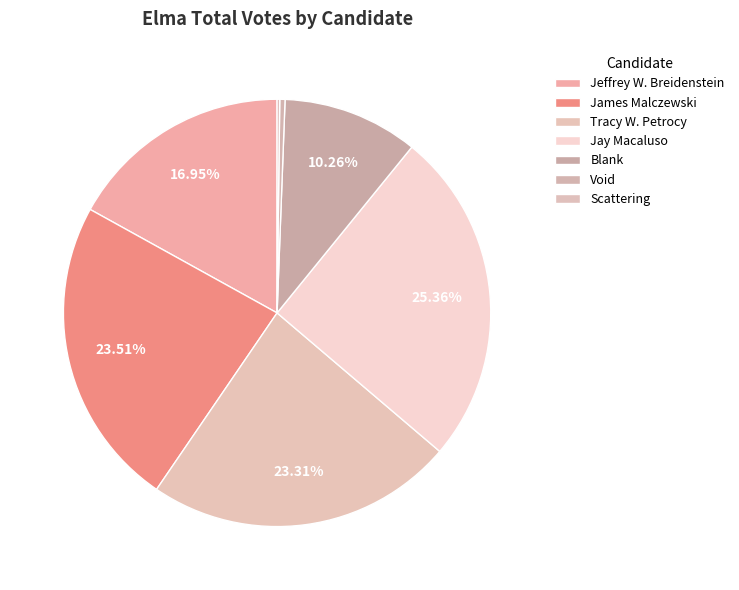

True or false: Jay Macaluso accounts for 17% of the total.

False